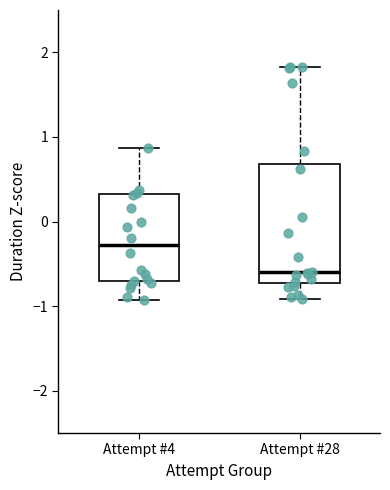

Which box has the highest median line?

Attempt #4